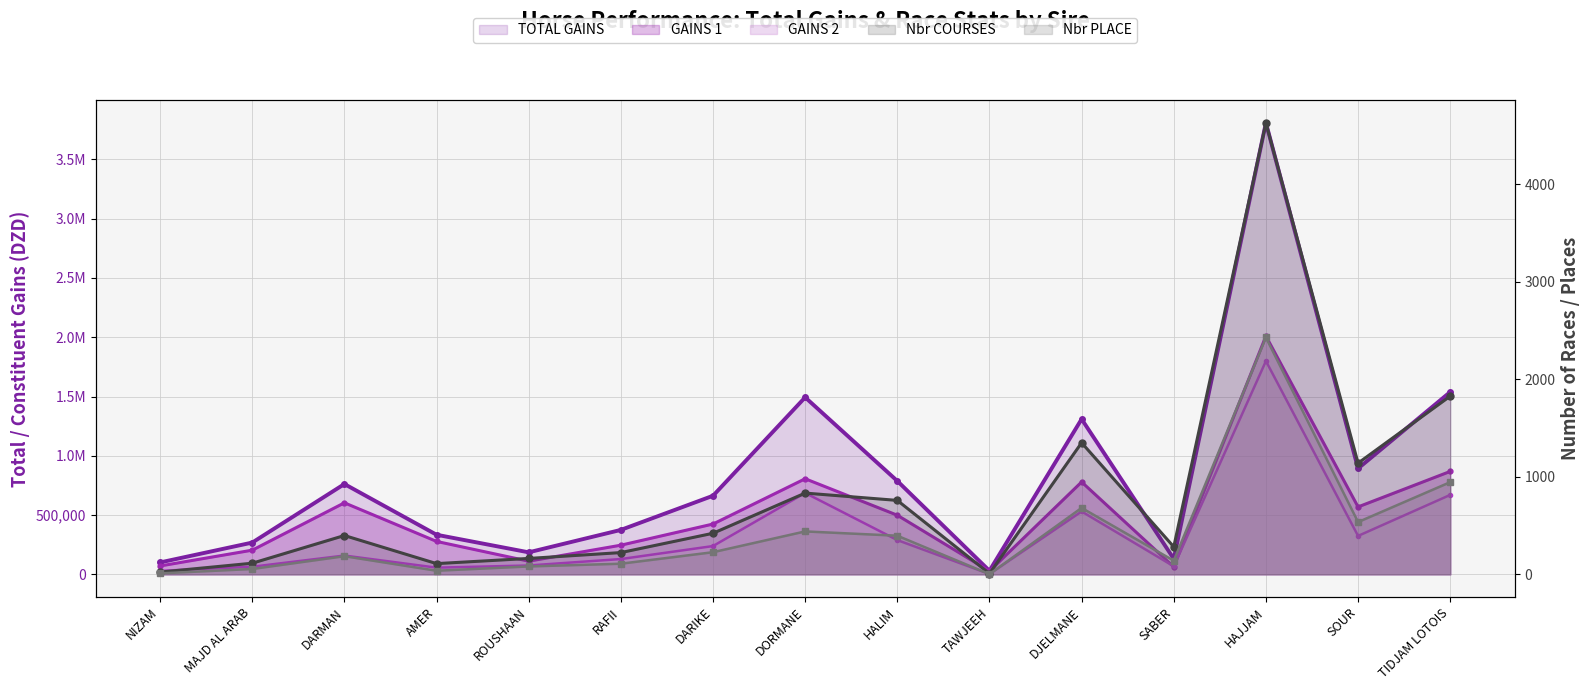

Is the value of GAINS 1 at NIZAM greater than the value of GAINS 2 at SABER?

Yes